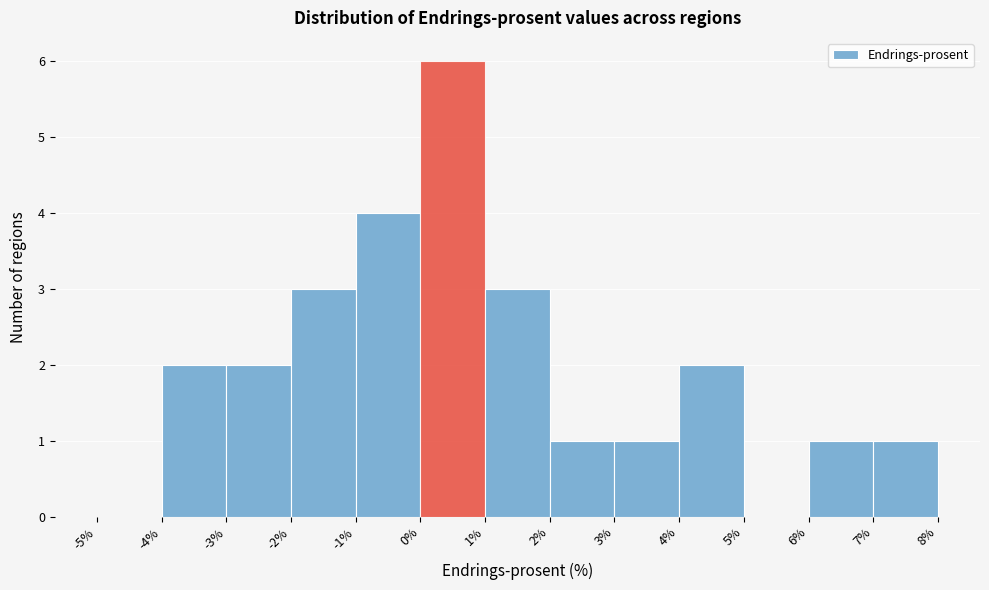

Which range on the x-axis has the tallest bar?

0% to 1%